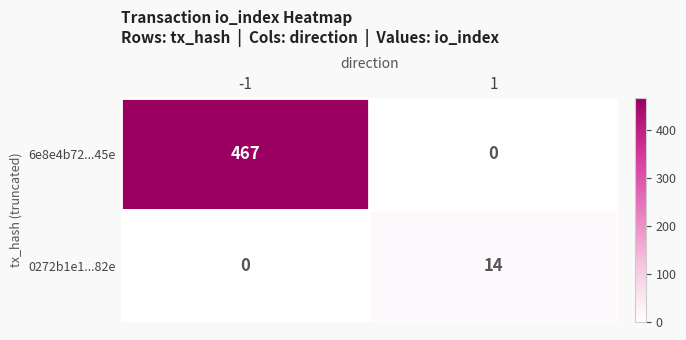

What is the maximum value shown in the chart?

467